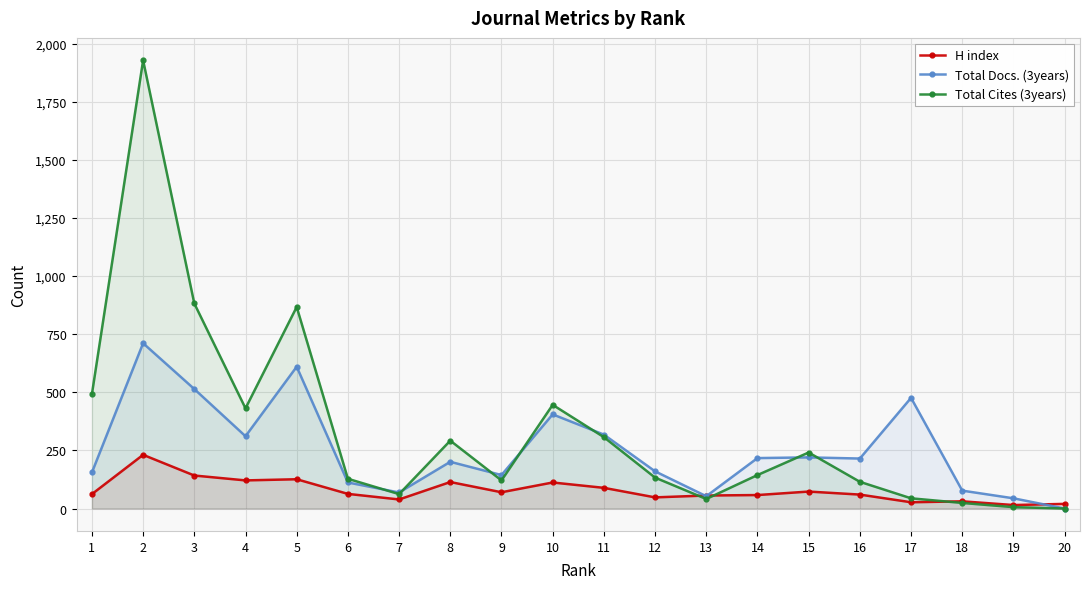

True or false: Total Cites (3years) has more than 1 interior local peaks.

True